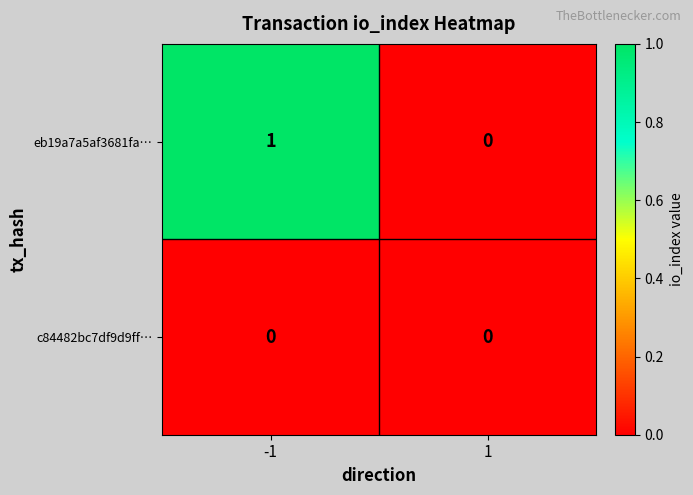

Which series has the largest total across all categories?

eb19a7a5af3681fa…